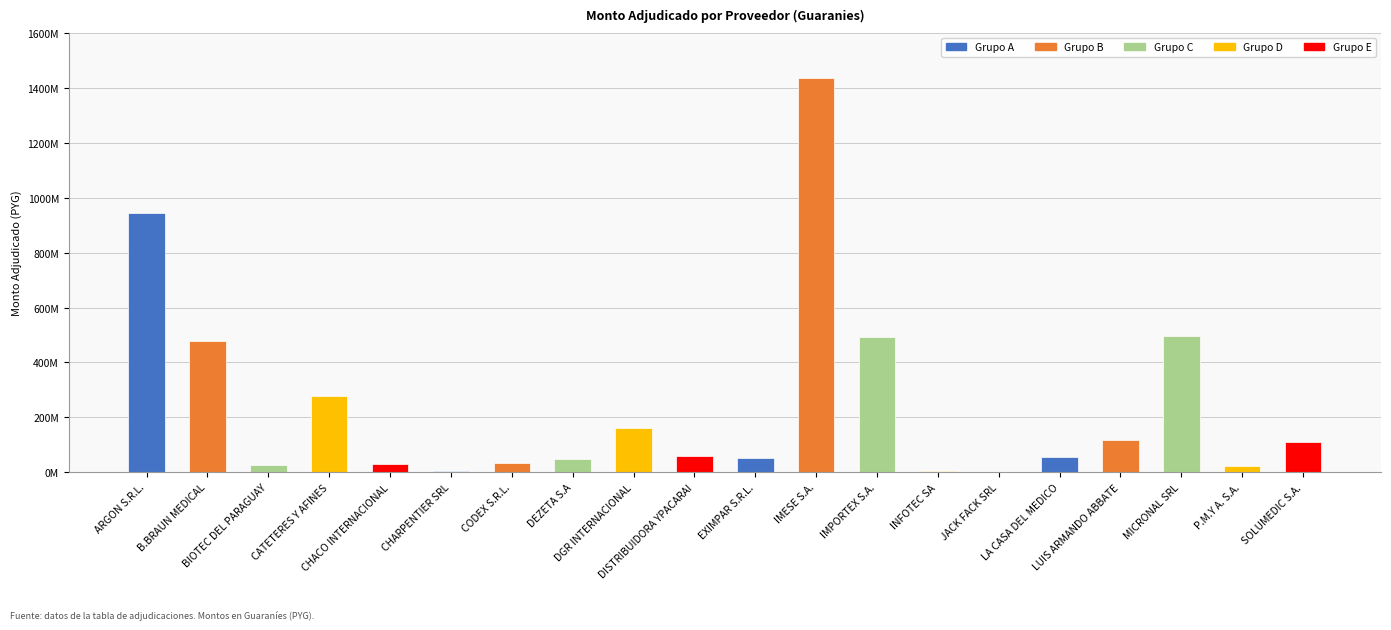

Reading left to right, what are all the values shown in this chart?

ARGON S.R.L.=944534200	B.BRAUN MEDICAL=476685000	BIOTEC DEL PARAGUAY=27300000	CATETERES Y AFINES=278112444	CHACO INTERNACIONAL=30628000	CHARPENTIER SRL=5800000	CODEX S.R.L.=33600000	DEZETA S.A=49940000	DGR INTERNACIONAL=161800000	DISTRIBUIDORA YPACARAI=59392300	EXIMPAR S.R.L.=51983580	IMESE S.A.=1435440000	IMPORTEX S.A.=492302663	INFOTEC SA=4320000	JACK FACK SRL=2277000	LA CASA DEL MEDICO=54666560	LUIS ARMANDO ABBATE=117709900	MICRONAL SRL=496408000	P.M.Y A. S.A.=21770000	SOLUMEDIC S.A.=110603540